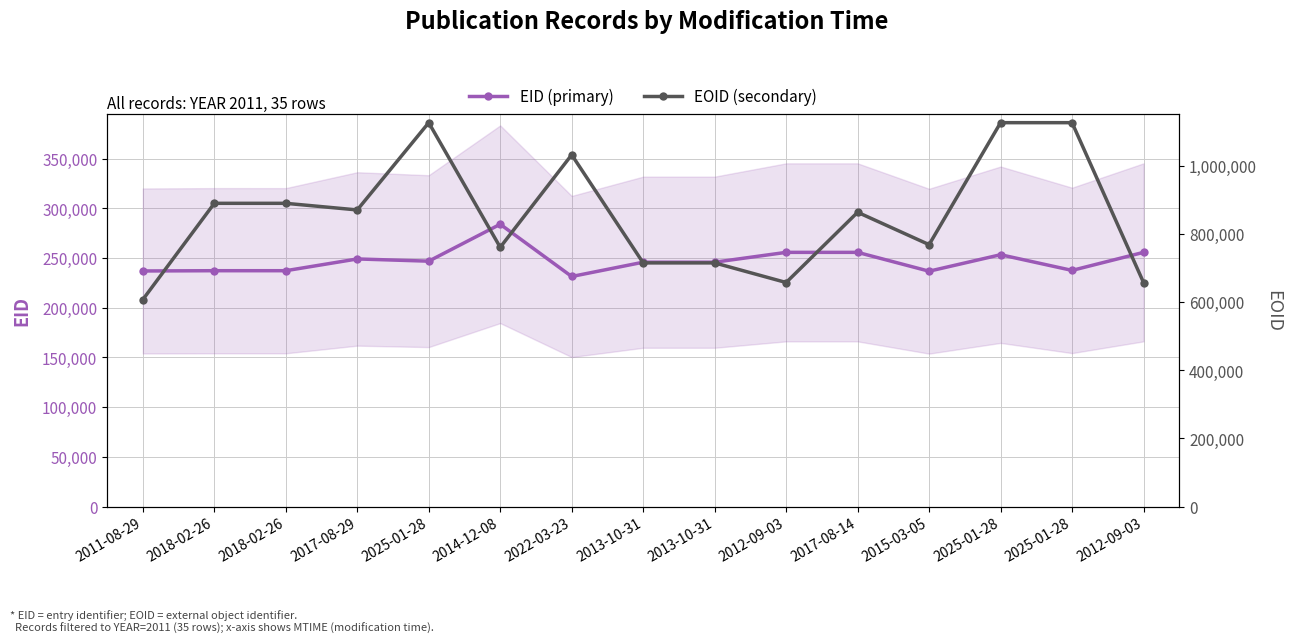

True or false: EOID (secondary) has a value of 174933 at 2015-03-05.

False